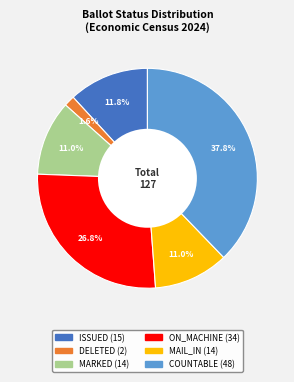

Does any single category account for the majority?

No